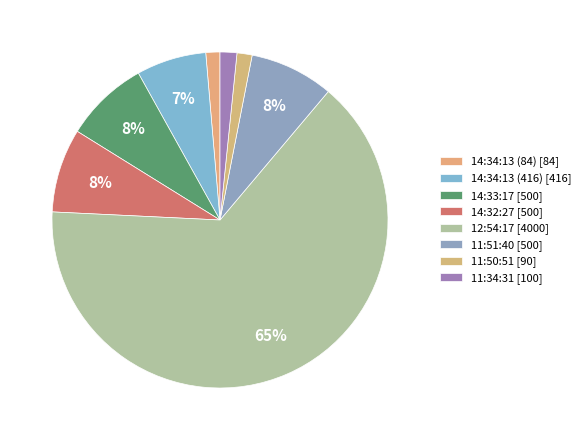

To the nearest percent, what is the difference between the largest and smallest slice percentages?

63%